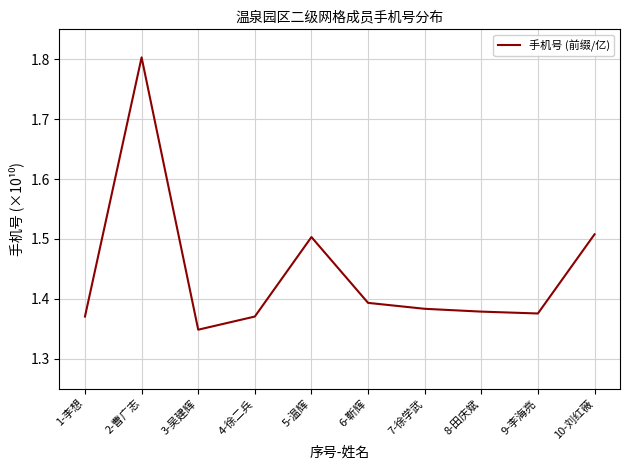

What position from the right is 6-靳辉?

5